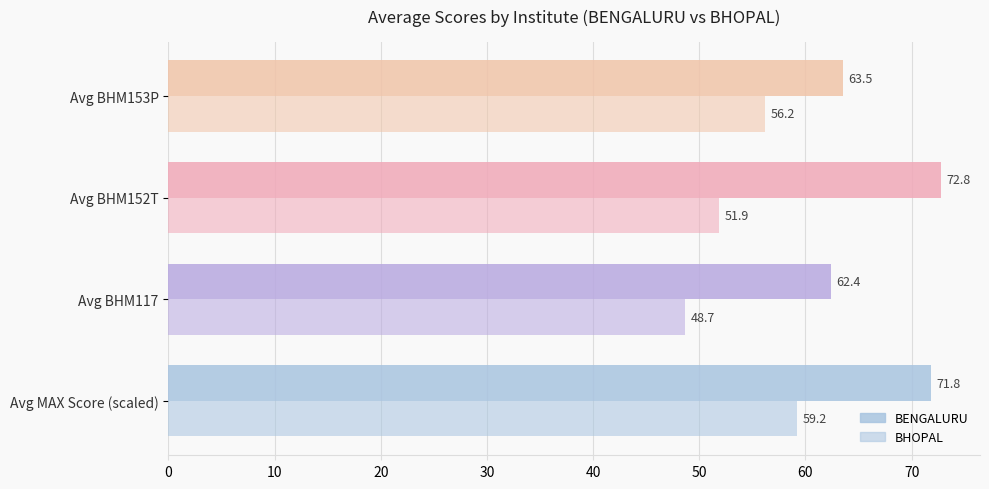

How many data points in BHOPAL are less than 56?

2